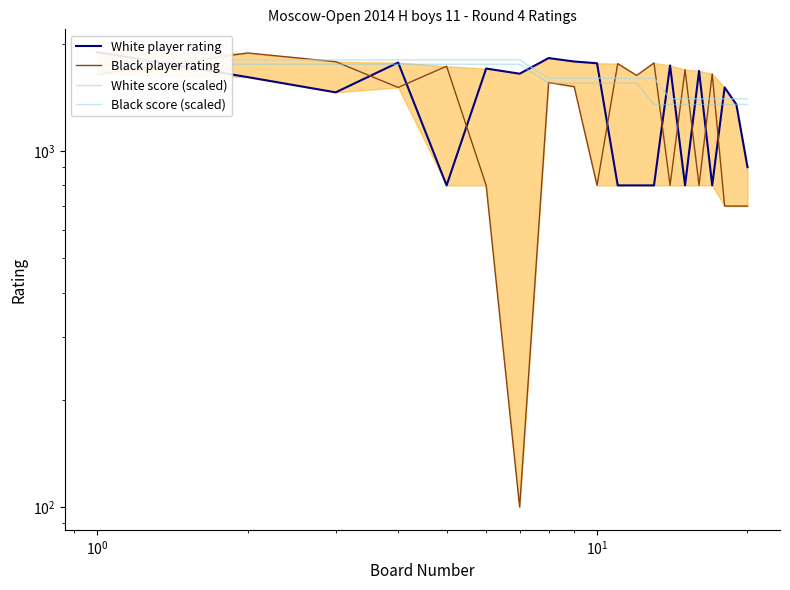

Which series changed the most between $\mathdefault{10^{-2}}$ and 9?

Black player rating